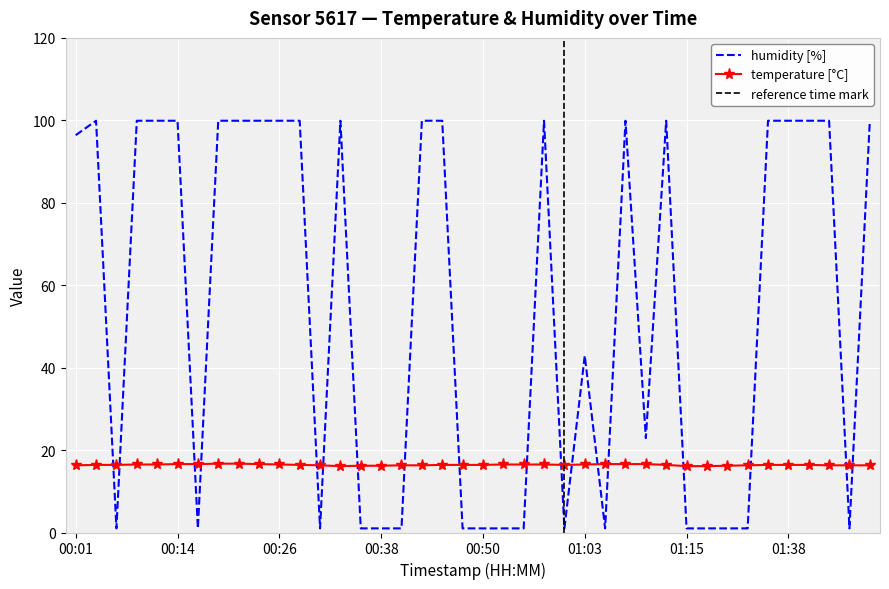

At which label does humidity first exceed 99?

00:04